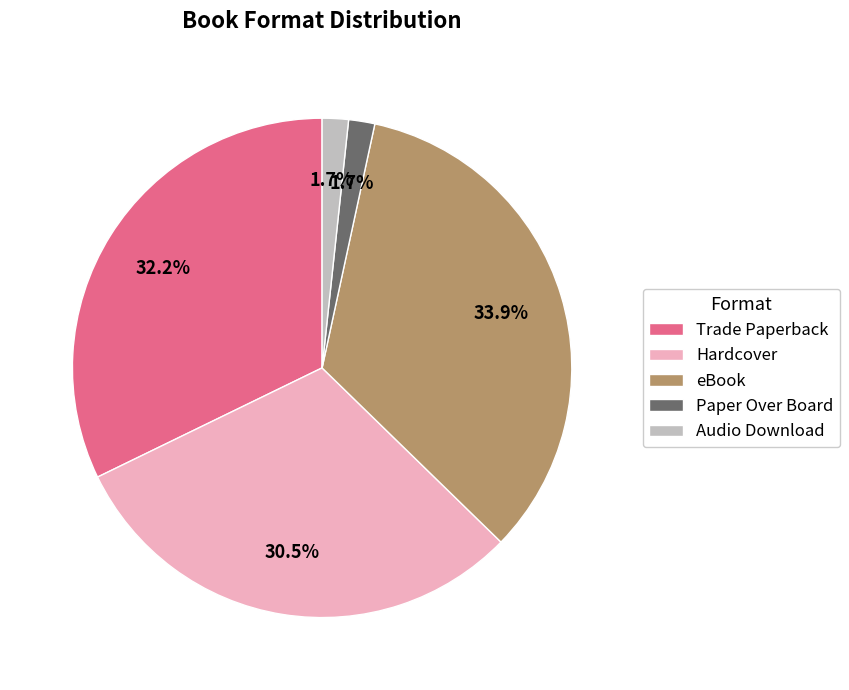

To the nearest percent, what percentage of the pie is Trade Paperback?

32%